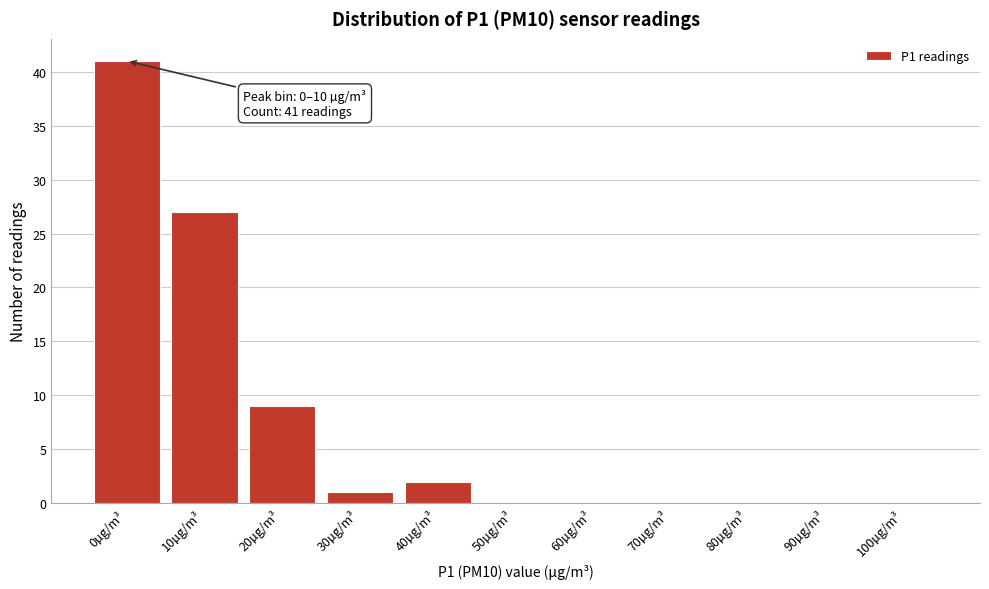

Reading left to right, what are all the values shown in this chart?

0µg/m³=41	10µg/m³=27	20µg/m³=9	30µg/m³=1	40µg/m³=2	50µg/m³=0	60µg/m³=0	70µg/m³=0	80µg/m³=0	90µg/m³=0	100µg/m³=0